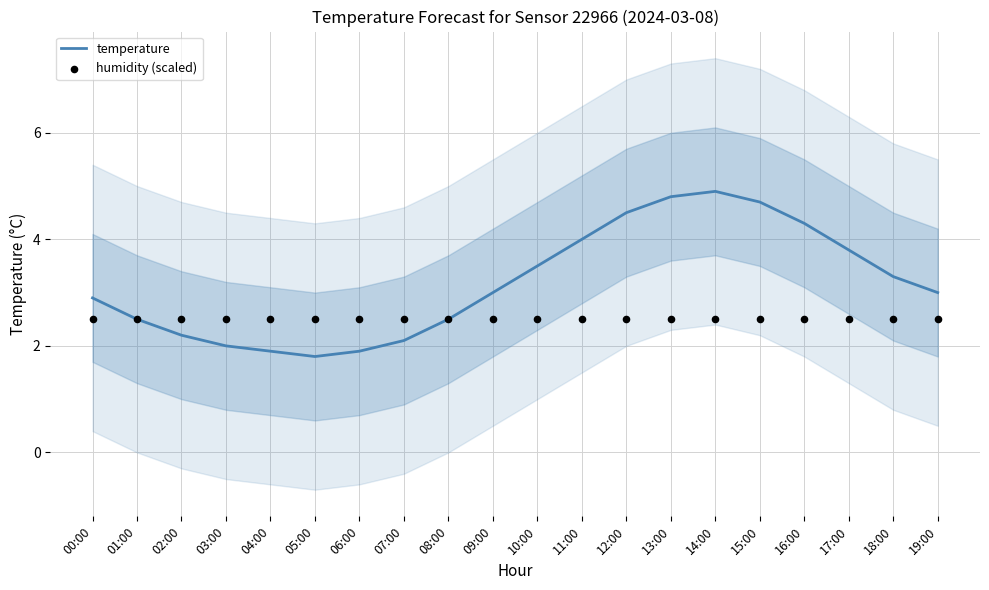

What are all the series names shown in the legend?

temperature, humidity (scaled)